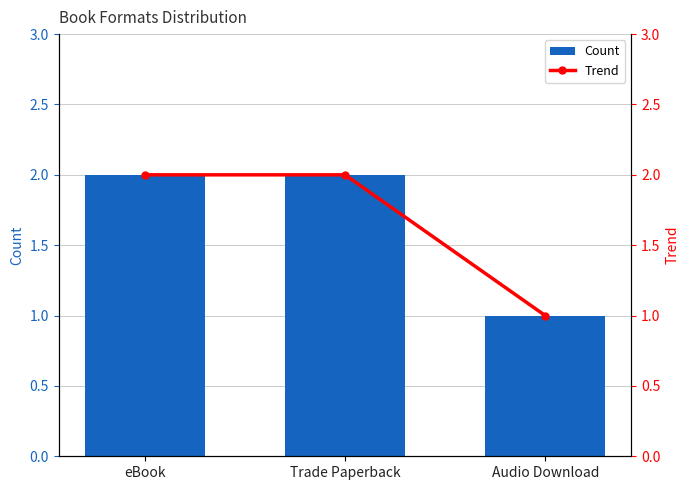

Which category has the lowest value in the Trend series?

Audio Download